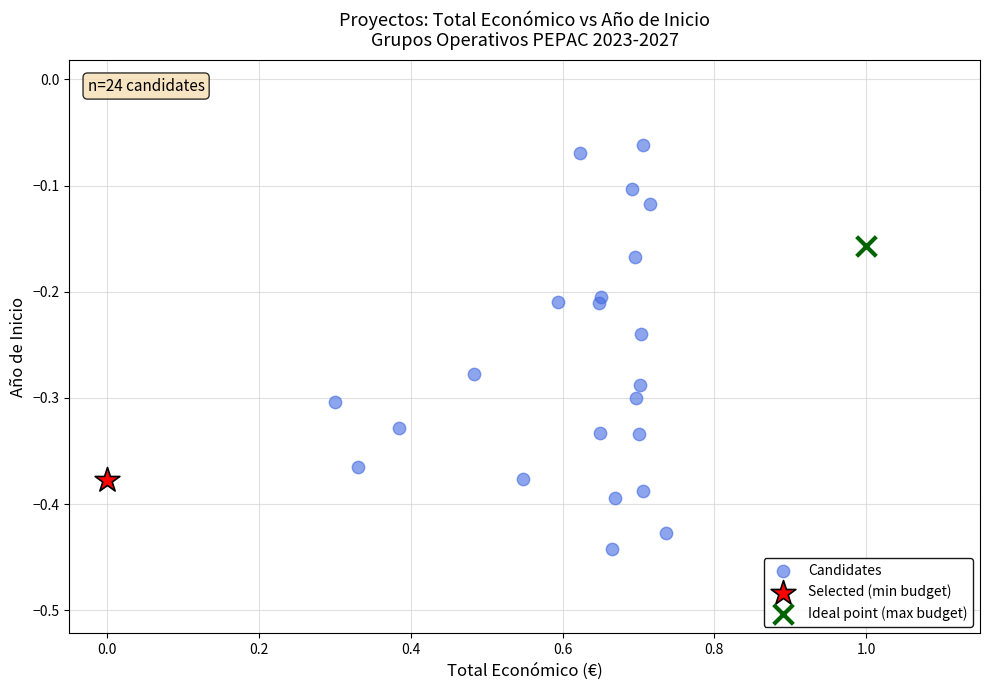

What are all the series names shown in the legend?

Candidates, Selected (min budget), Ideal point (max budget)